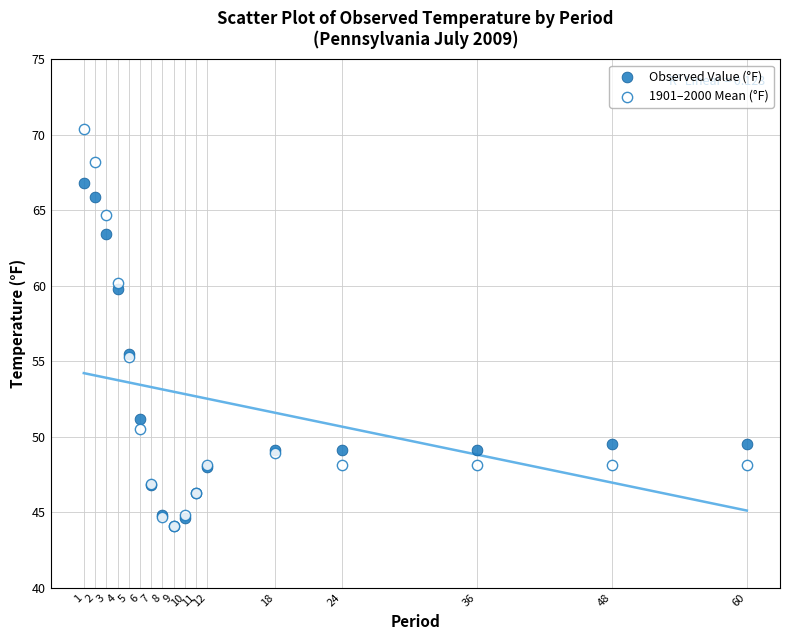

What are all the series names shown in the legend?

Observed Value (°F), 1901–2000 Mean (°F)